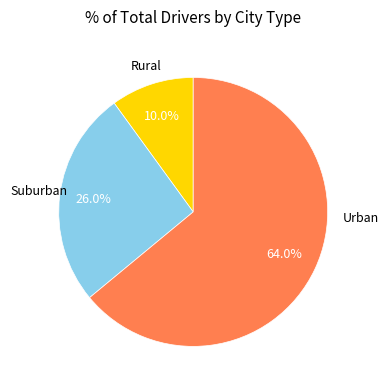

Is there any slice that represents more than half of the pie?

Yes